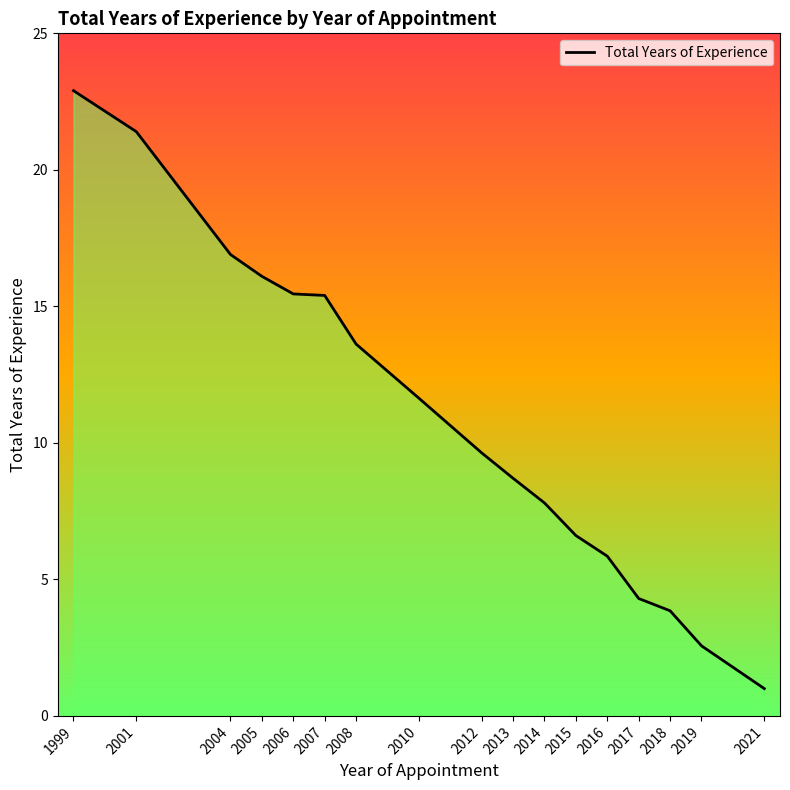

At which category does the chart reach its peak across all series?

1999